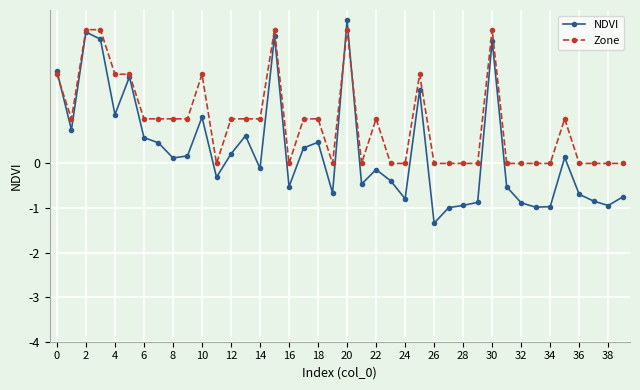

What is the greatest value displayed?

3.2